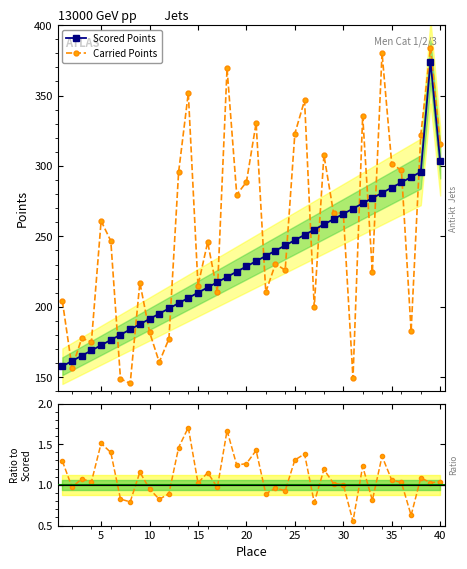

What is the value of the Carried Points point at the 28th from the left?

307.8